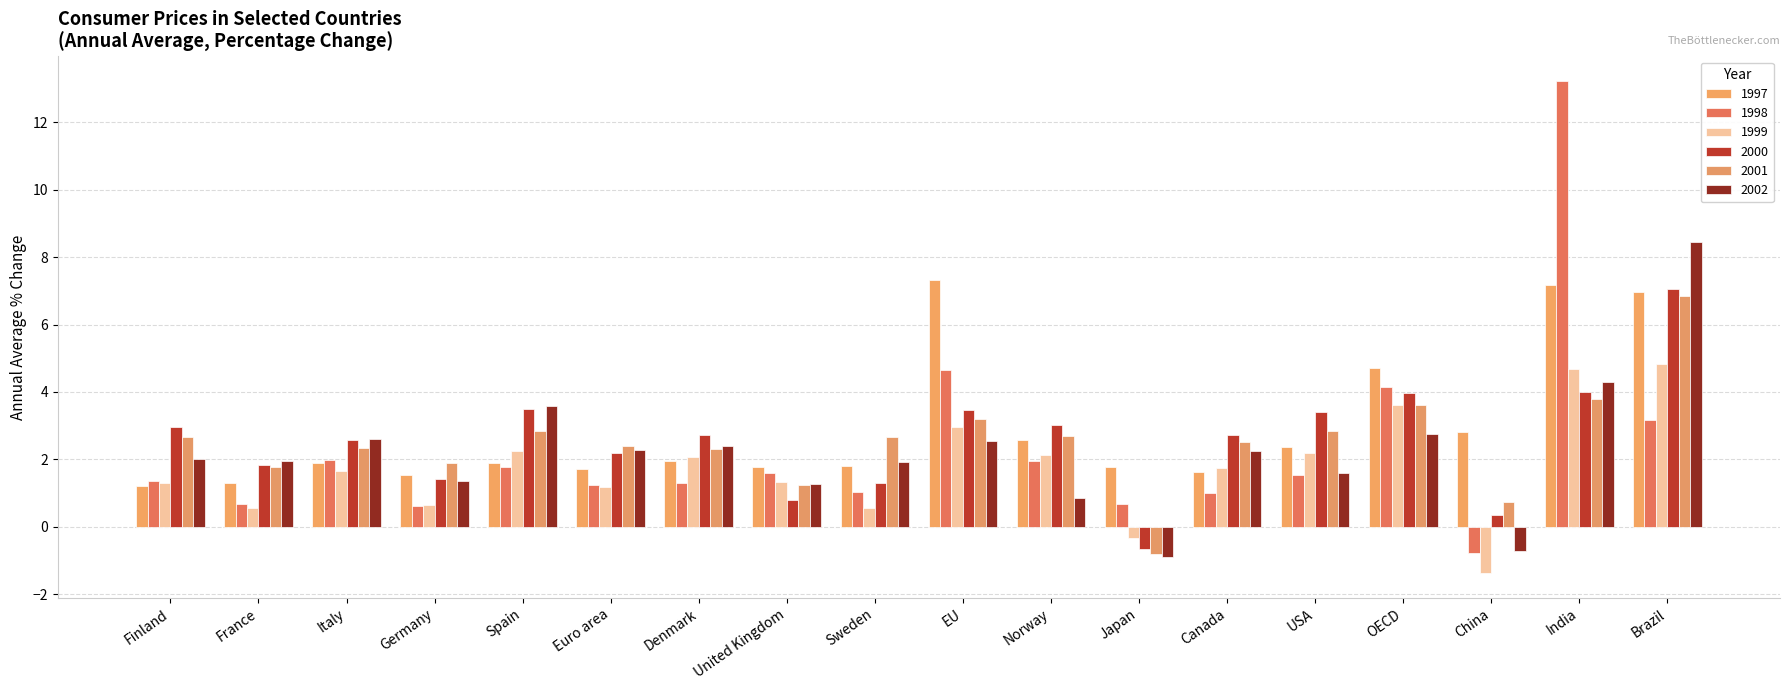

List the series in order of their peak value, lowest first.

1999, 2001, 2000, 1997, 2002, 1998